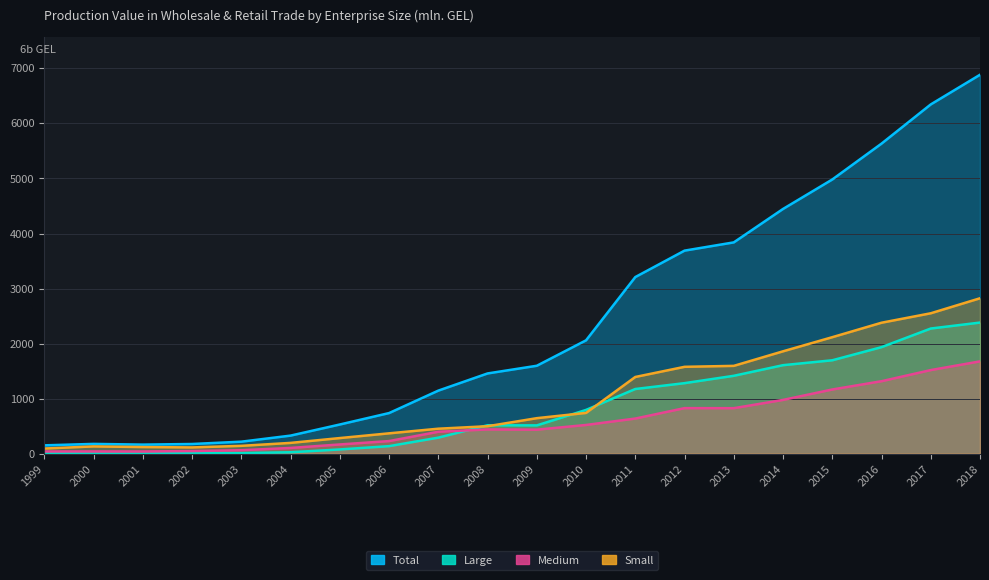

How many series are shown in this chart?

4